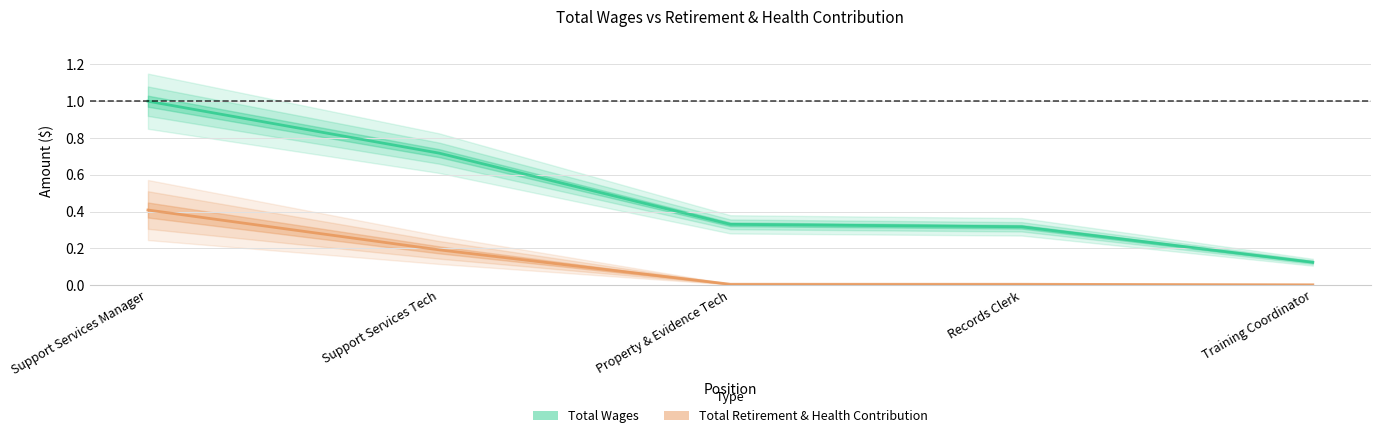

What is the lowest value of the Total Wages series?

0.1